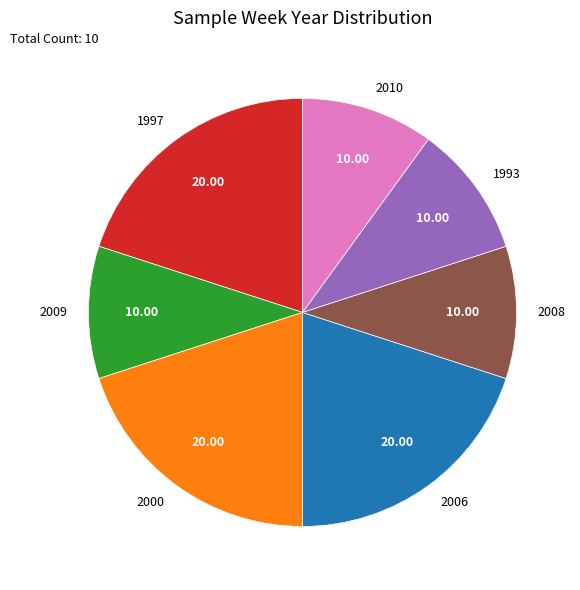

Do 2010 and 2000 together represent more than half of the pie?

No